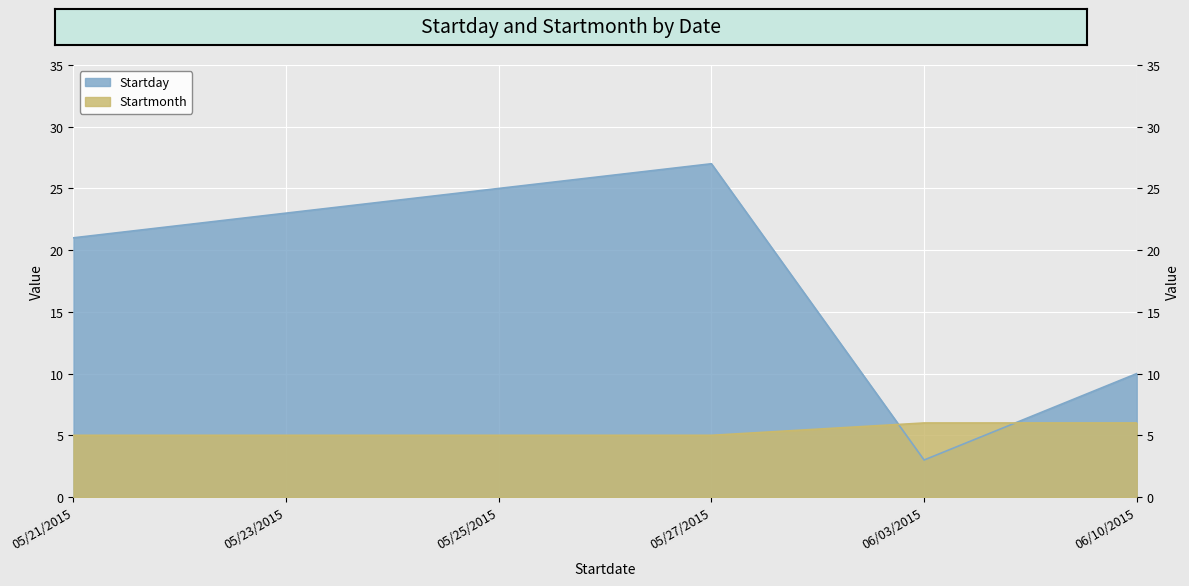

Where do Startmonth and Startday first cross each other?

05/27/2015 and 06/03/2015